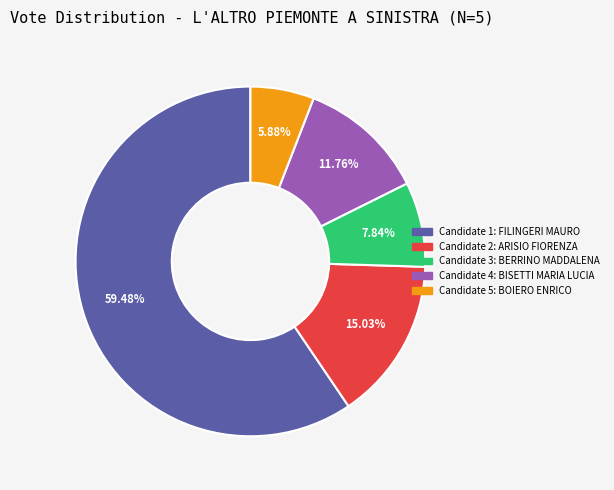

To the nearest percent, what is the average slice percentage?

20%